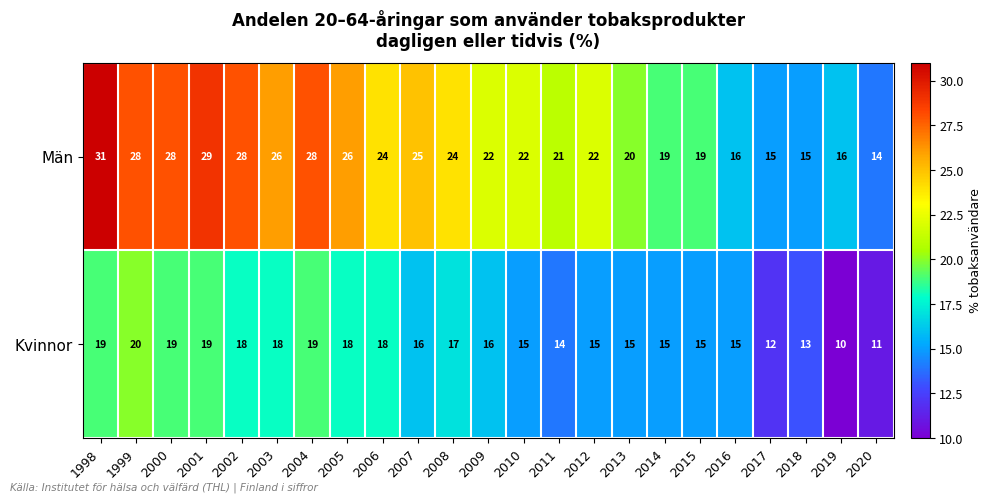

Rank the series at 2010 from lowest to highest value.

Kvinnor, Män